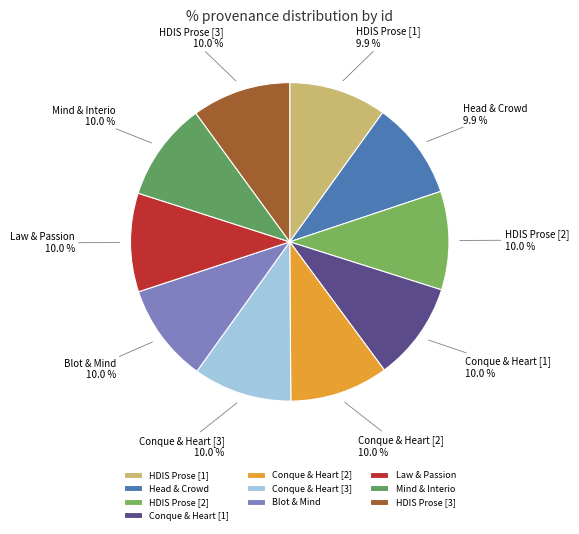

To the nearest percent, what is the average slice percentage?

10%